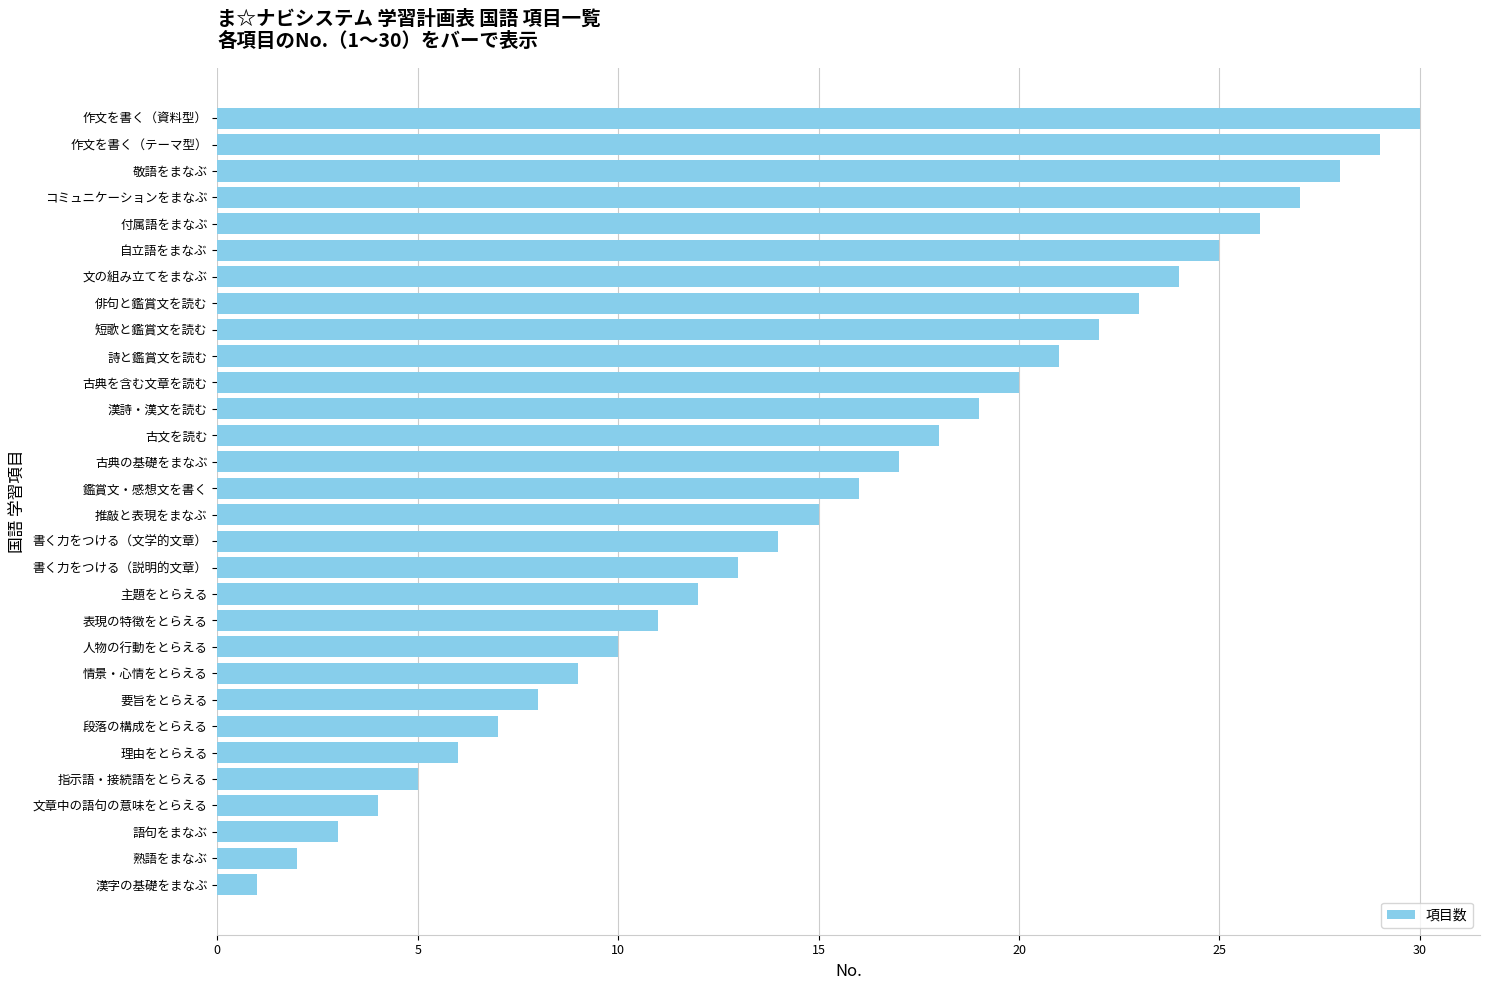

The value at 付属語をまなぶ is 36. True or false?

False